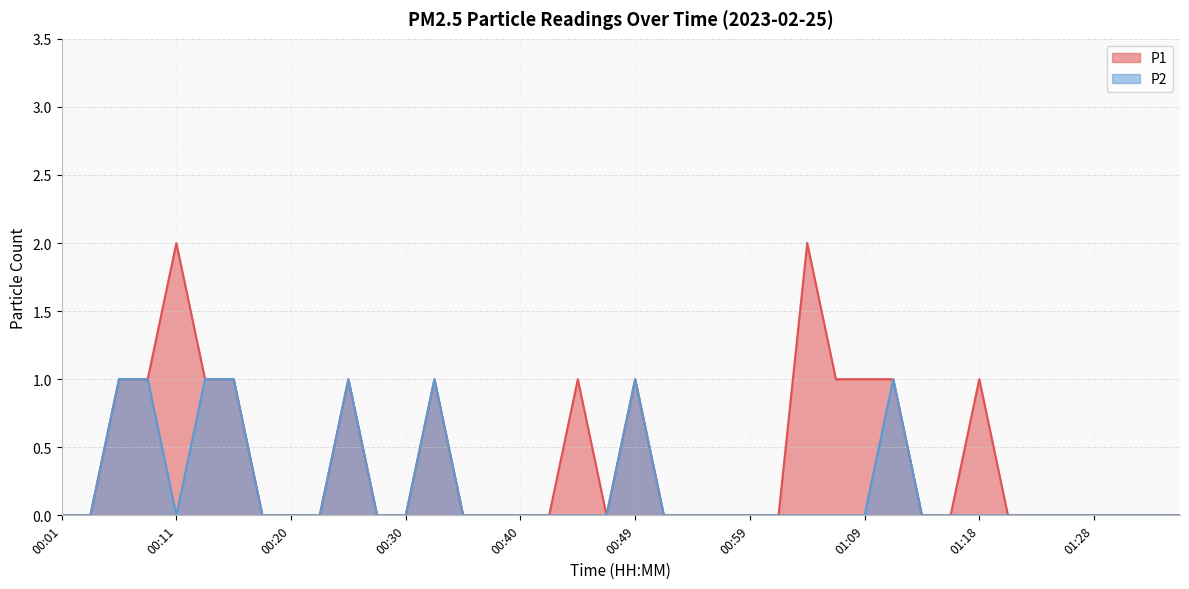

List the labels in order of P1 value, largest first.

00:11, 01:04, 00:06, 00:08, 00:13, 00:15, 00:25, 00:32, 00:44, 00:49, 01:06, 01:09, 01:11, 01:18, 00:01, 00:03, 00:18, 00:20, 00:23, 00:28, 00:30, 00:35, 00:37, 00:40, 00:42, 00:47, 00:52, 00:54, 00:57, 00:59, 01:01, 01:14, 01:16, 01:21, 01:23, 01:26, 01:28, 01:30, 01:33, 01:35